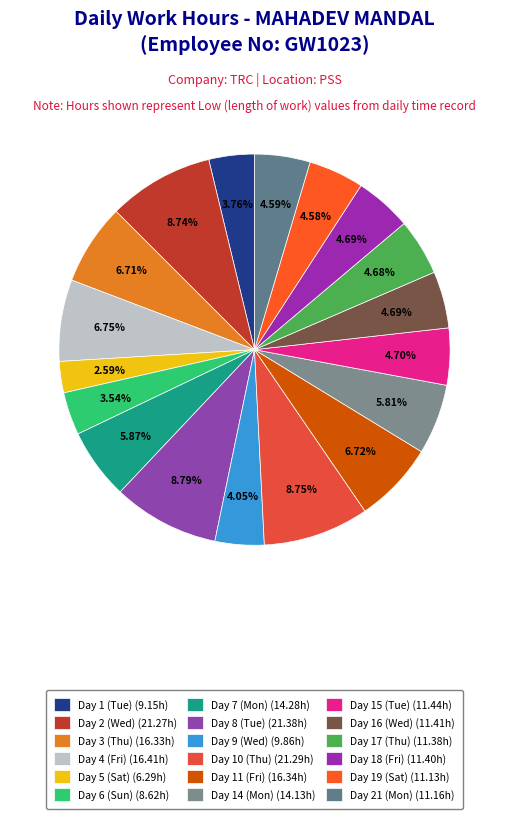

Which has a higher value, Day 14 (Mon) or Day 19 (Sat)?

Day 14 (Mon)